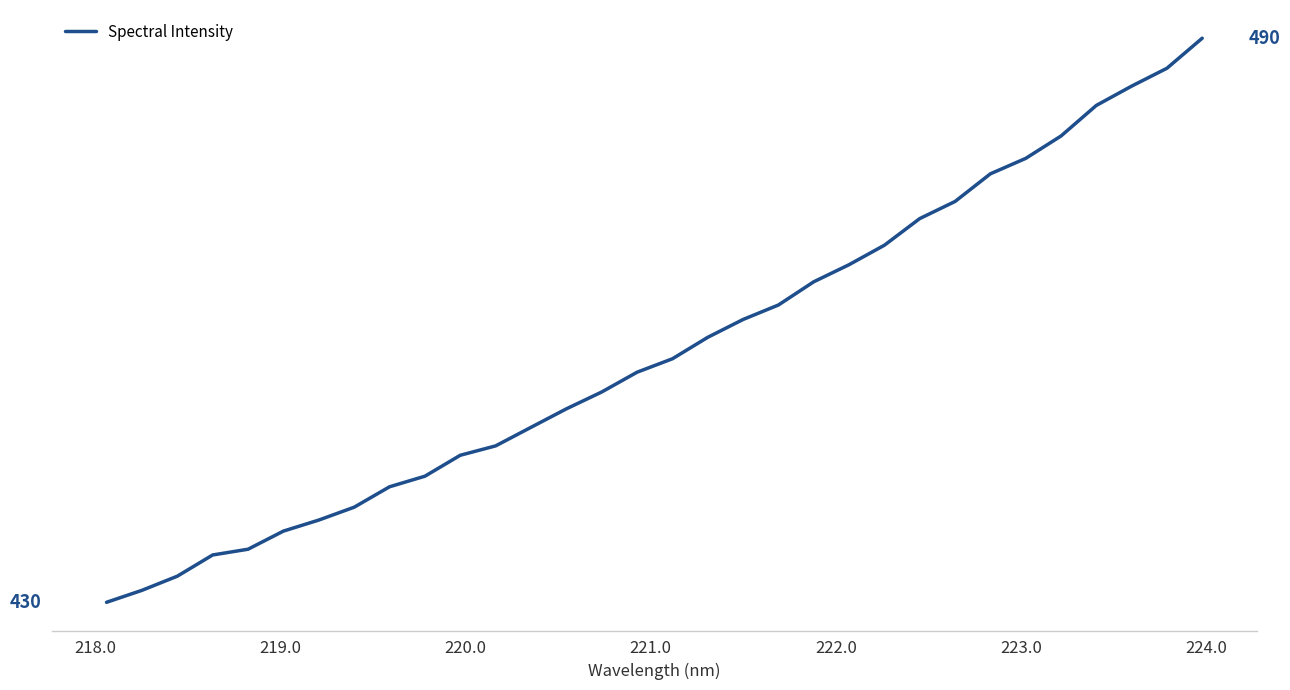

Does the chart have visible grid lines?

No